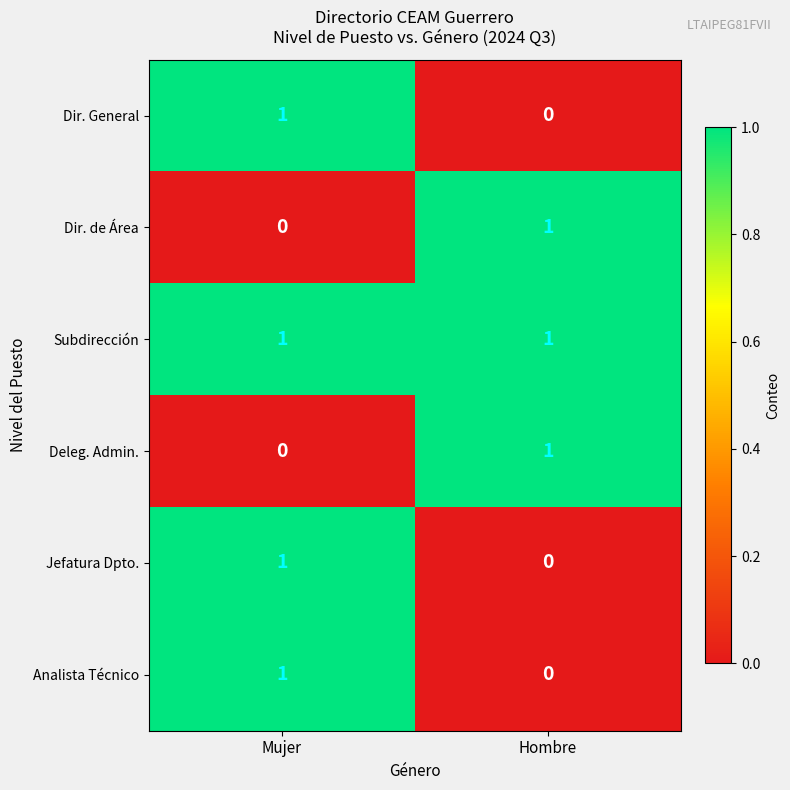

What is the total value across all series at Mujer?

4